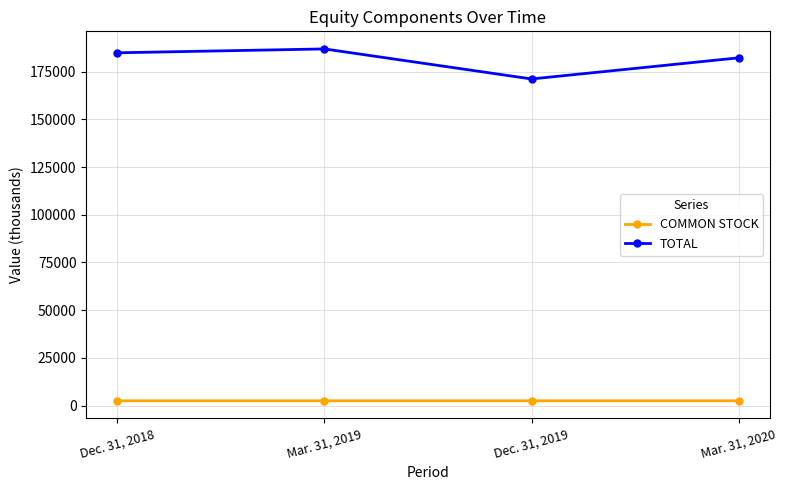

Count the number of data series in this chart.

2